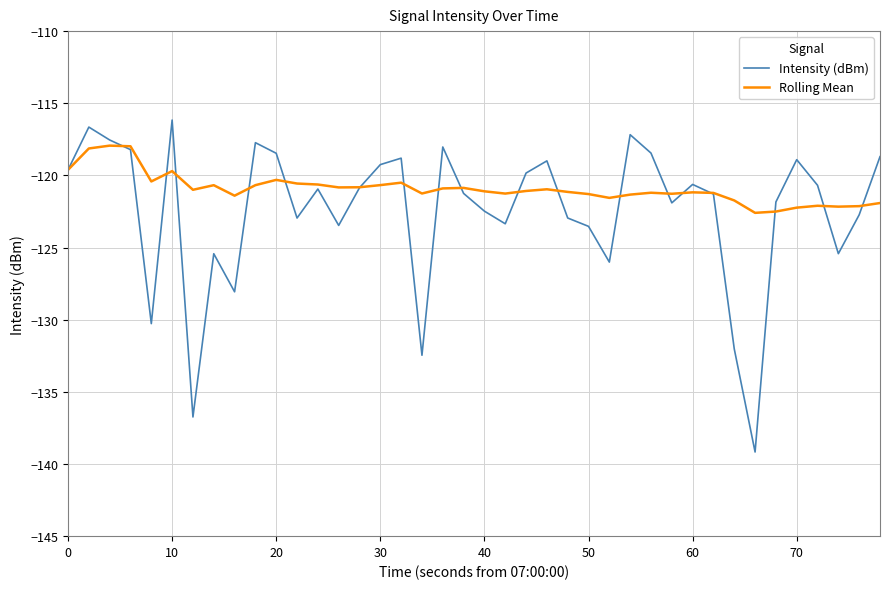

Which series has the largest total across all categories?

Rolling Mean